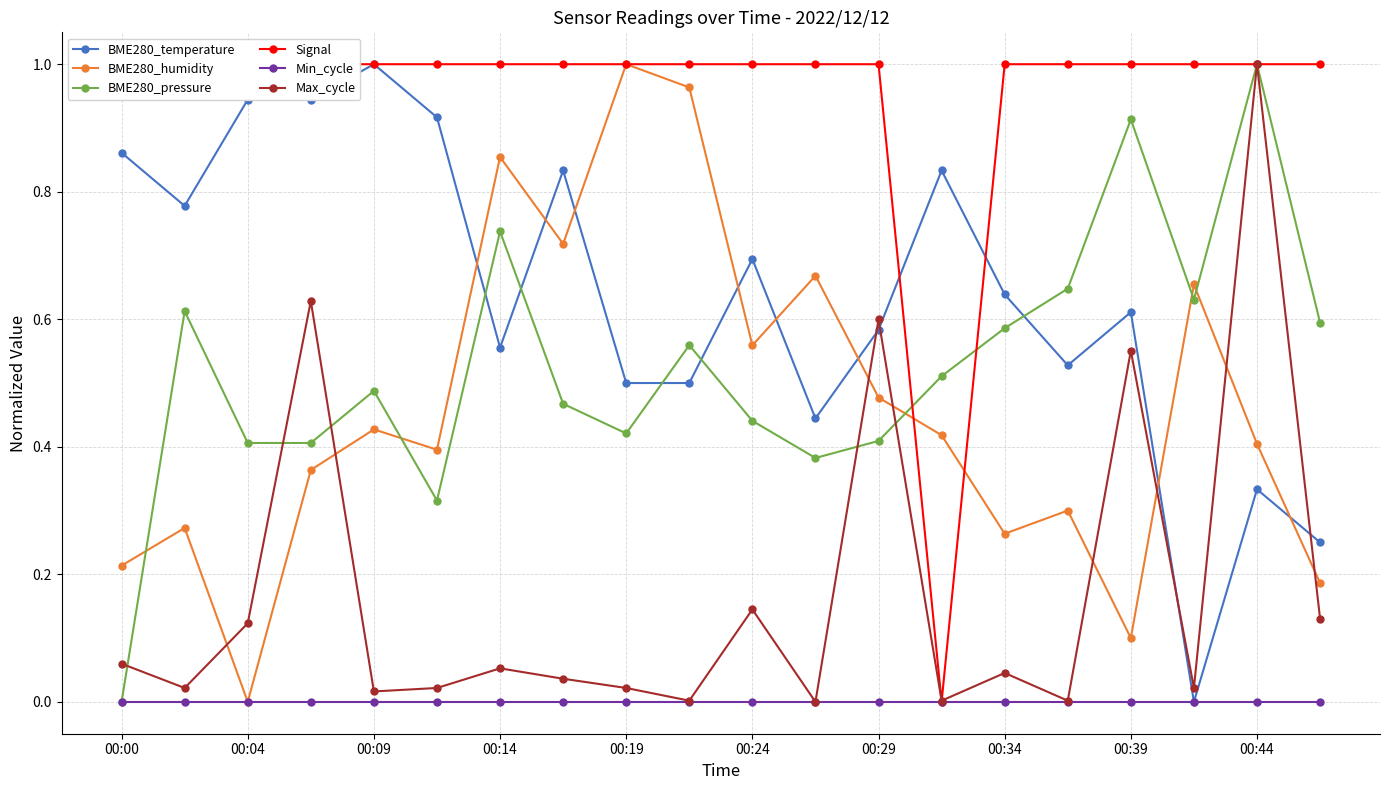

Which category has the lowest value in the Max_cycle series?

11